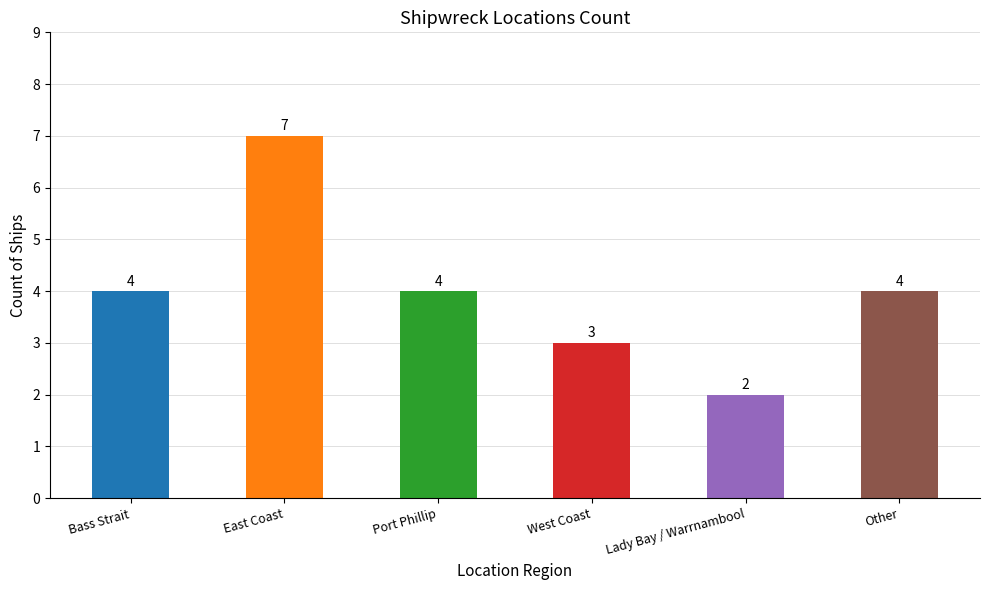

At which category does the chart reach its peak across all series?

East Coast